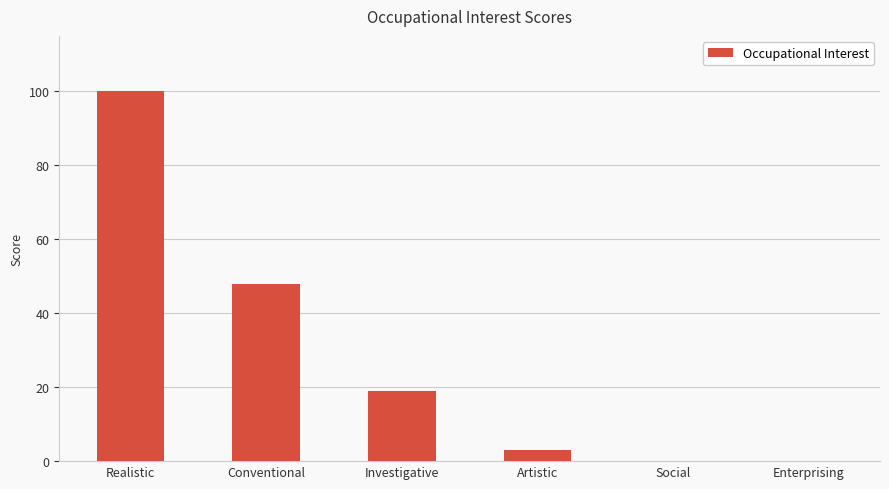

What is the sum of the values at Artistic and Enterprising?

3